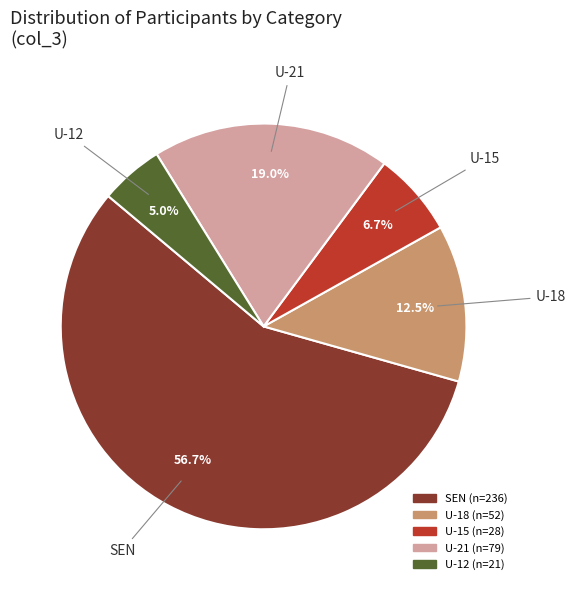

What percentage do U-12 and SEN together represent?

61.8%